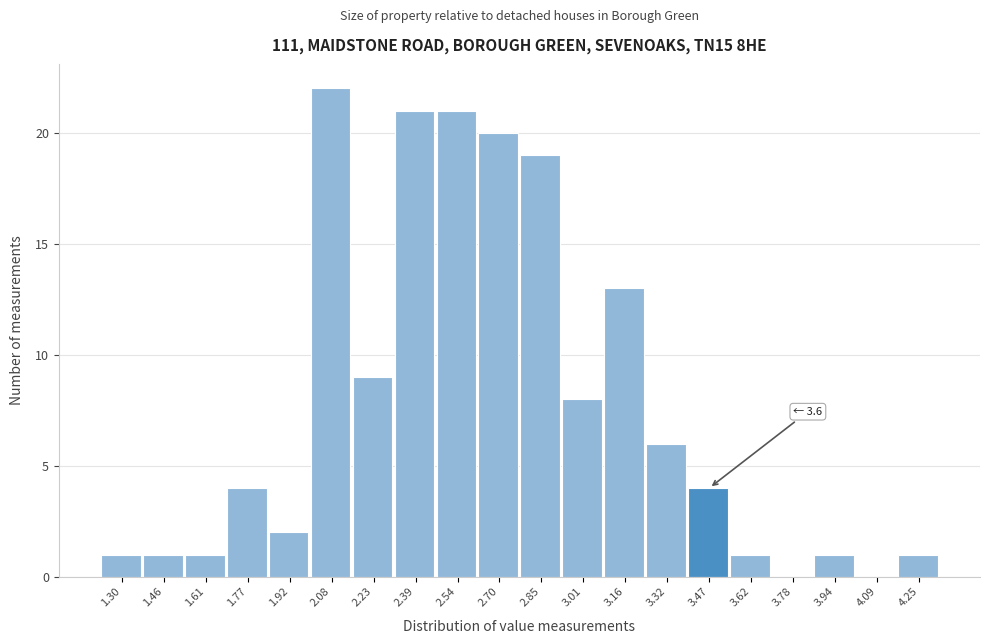

Reading left to right, list all the values displayed in this chart.

1.30=1	1.46=1	1.61=1	1.77=4	1.92=2	2.08=22	2.23=9	2.39=21	2.54=21	2.70=20	2.85=19	3.01=8	3.16=13	3.32=6	3.47=4	3.62=1	3.78=0	3.94=1	4.09=0	4.25=1